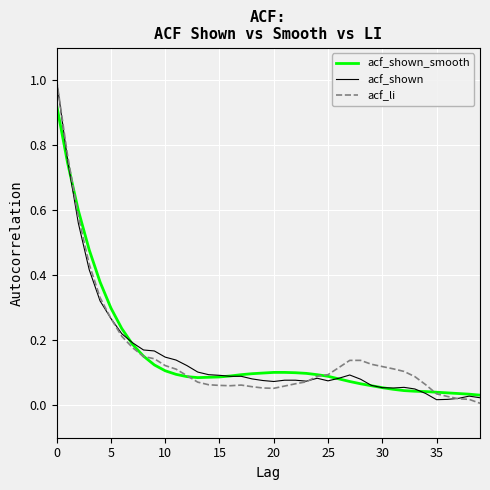

What is the greatest value displayed?

1.0